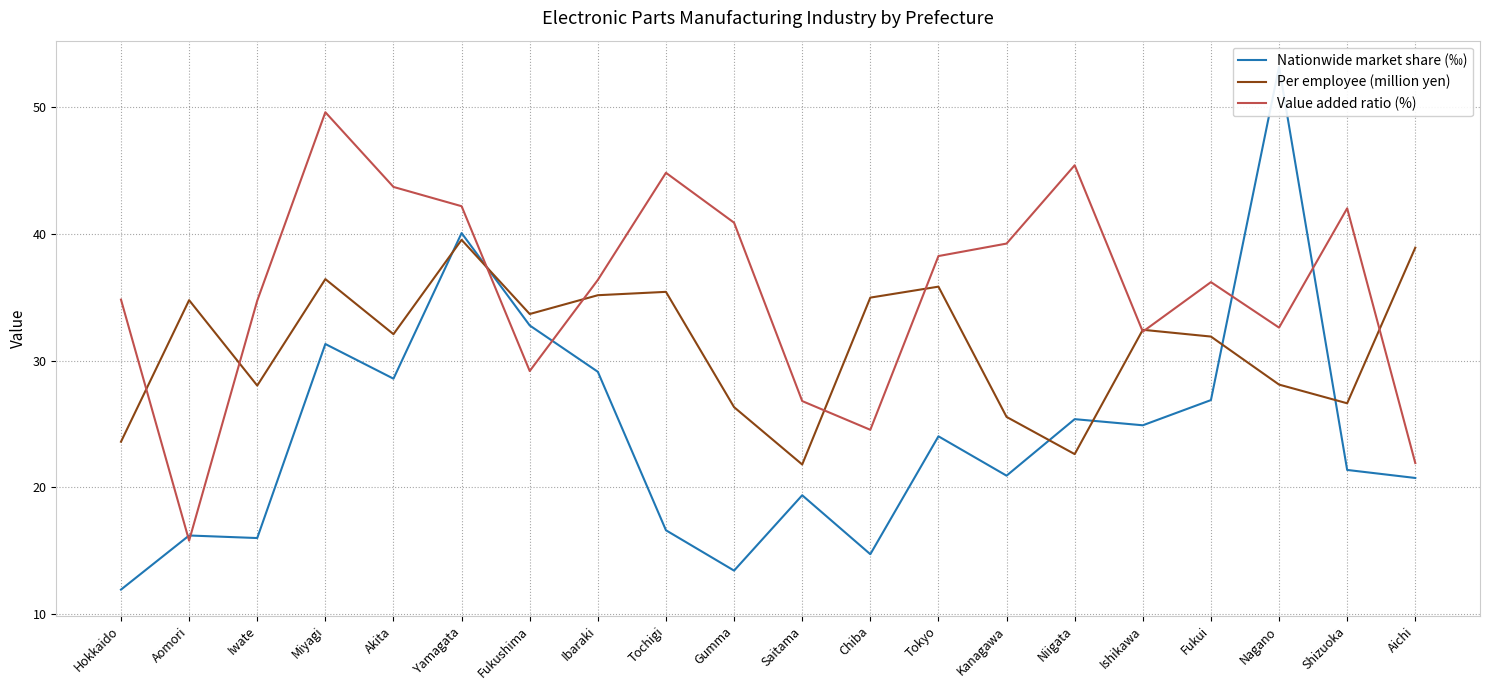

Which series changed the most between Akita and Ibaraki?

Value added ratio (%)